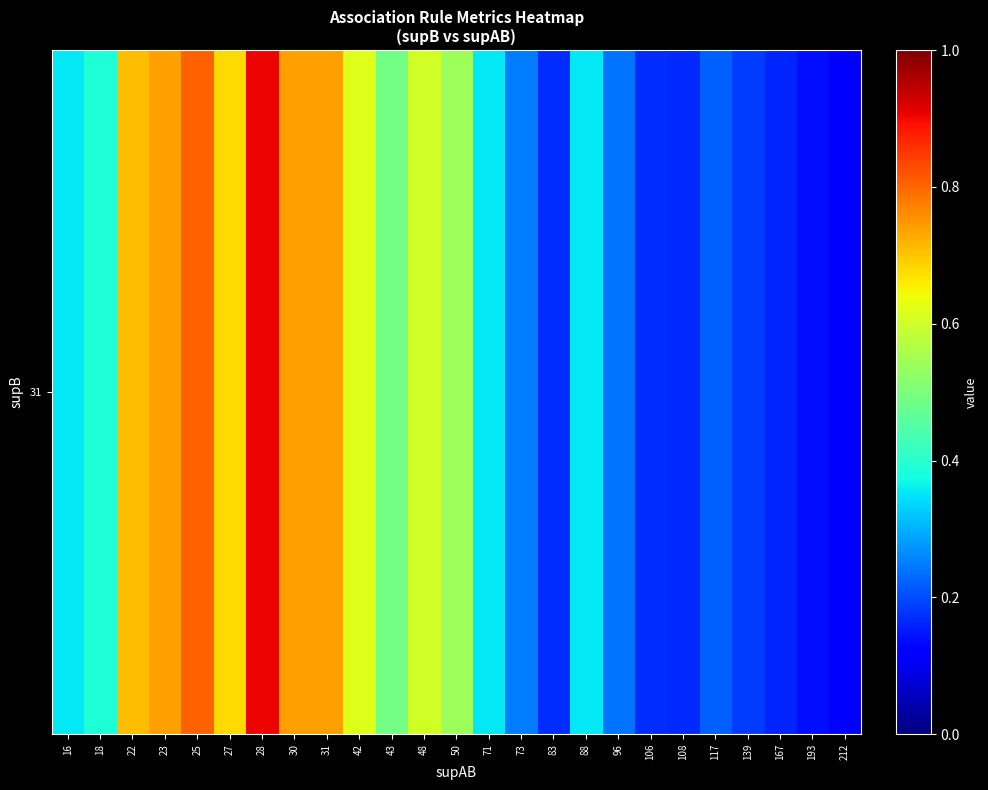

What is the difference between the maximum and minimum values?

0.8